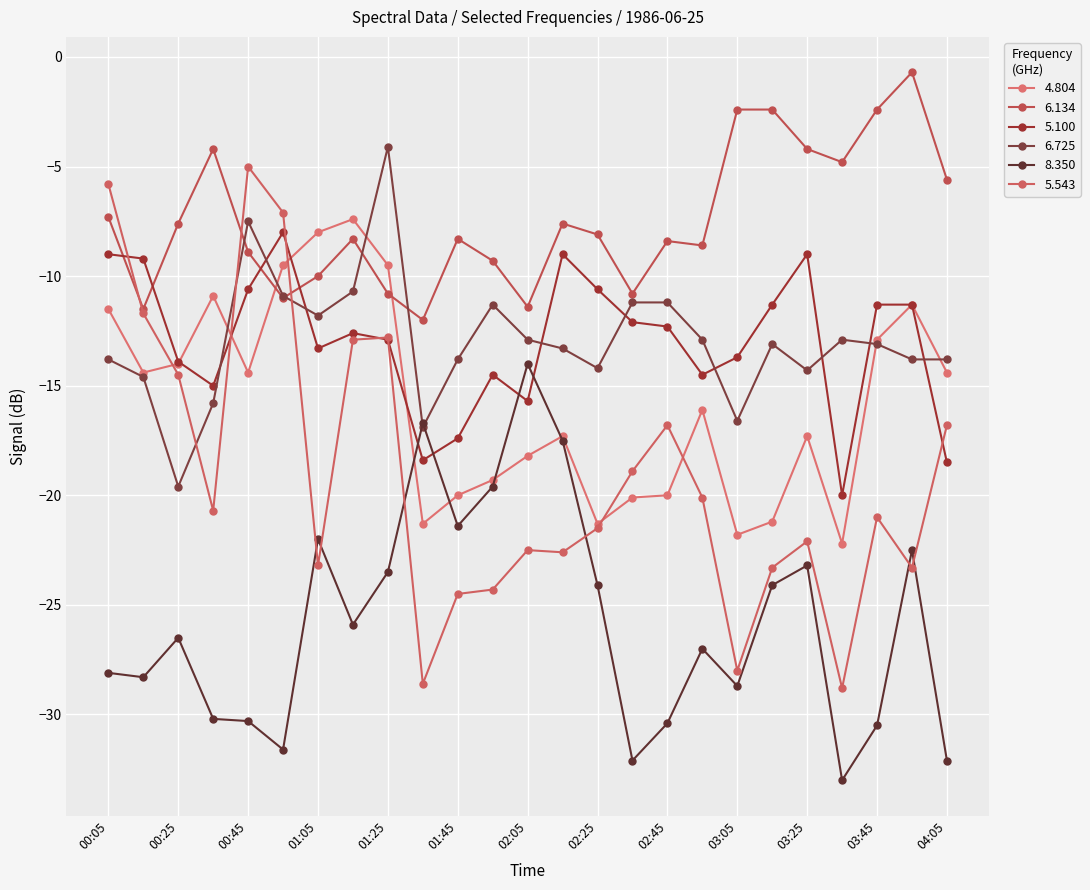

What is the lowest value of the 8.350 series?

-33.0